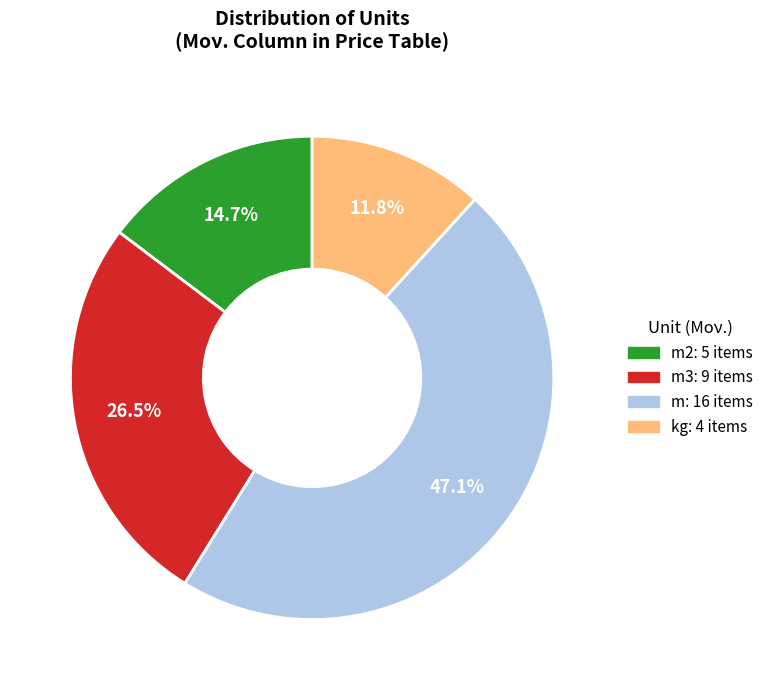

Does any single category account for the majority?

No